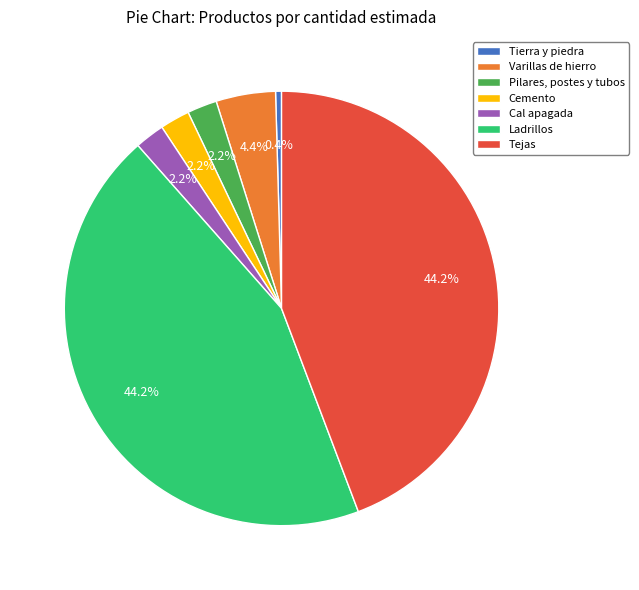

Is it true that Tejas is 57% of the pie?

False